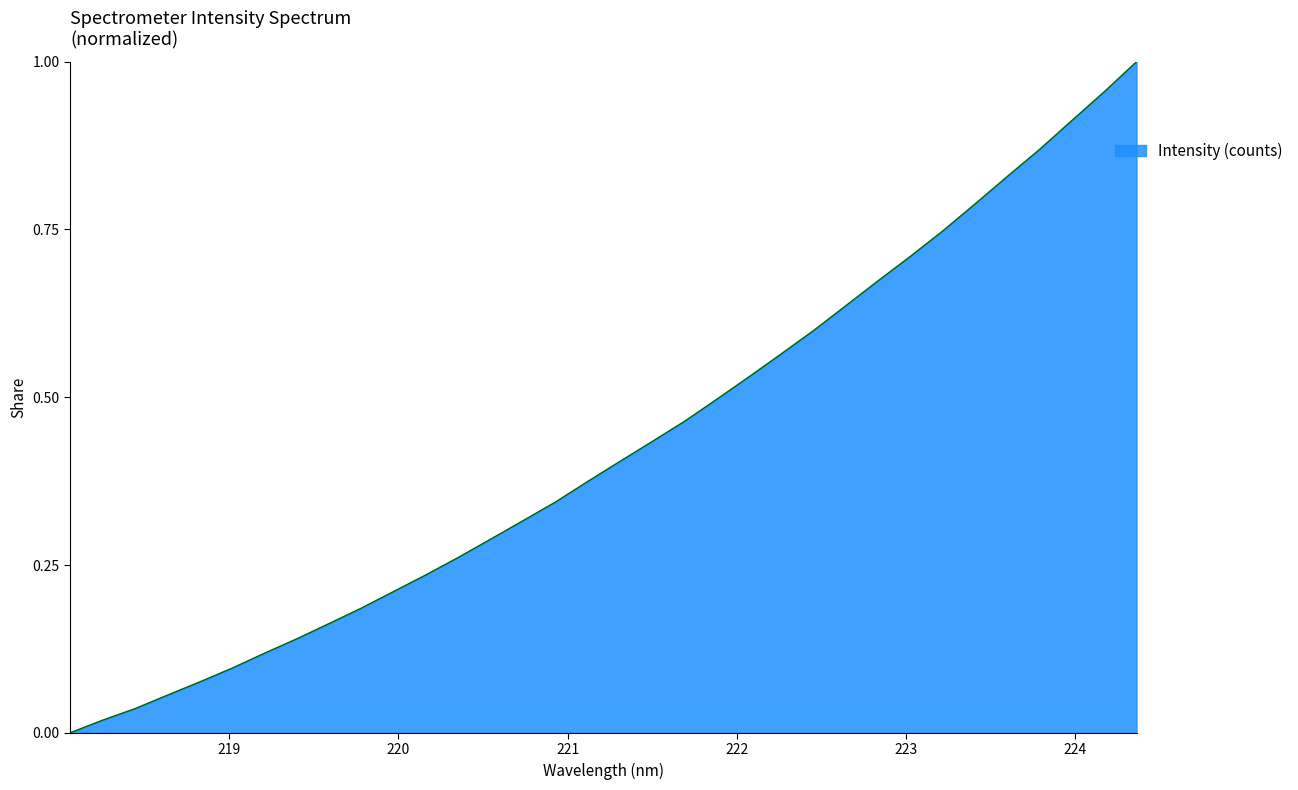

How many lines are shown in the chart?

1